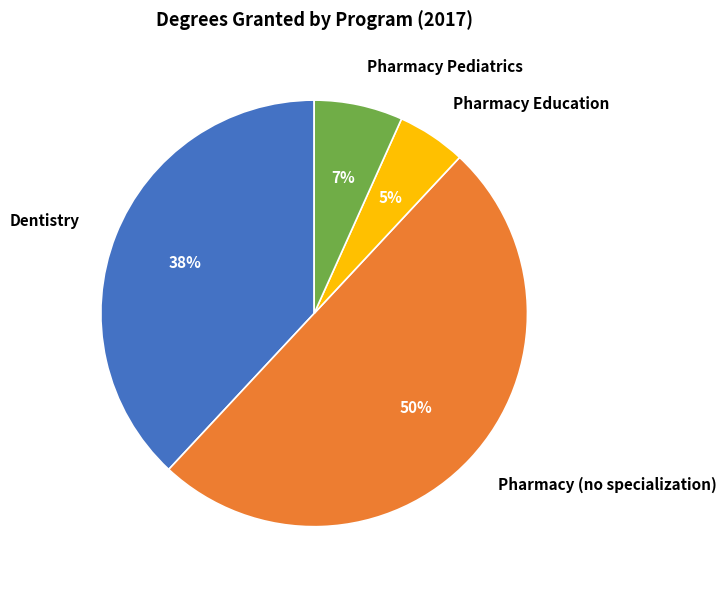

Rank the categories by value from highest to lowest.

Pharmacy (no specialization), Dentistry, Pharmacy Pediatrics, Pharmacy Education